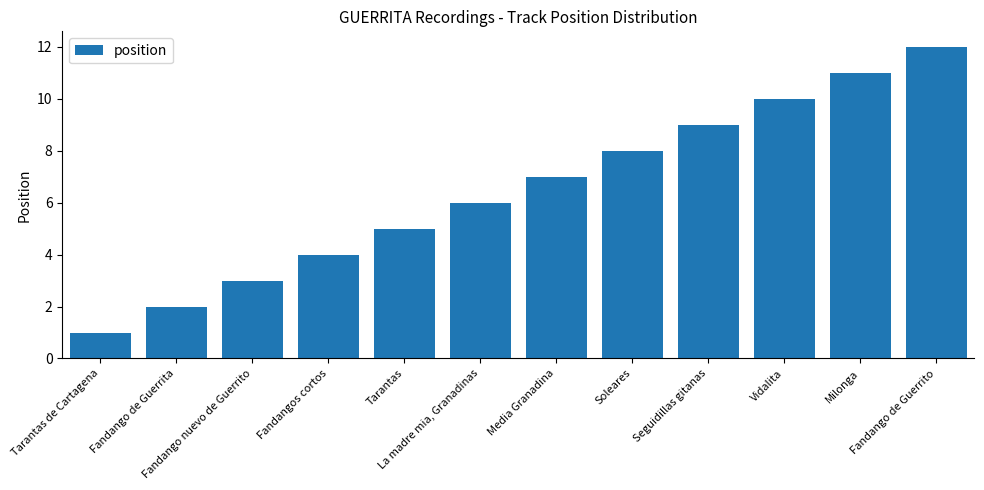

The value at Fandango de Guerrito is 12. True or false?

True